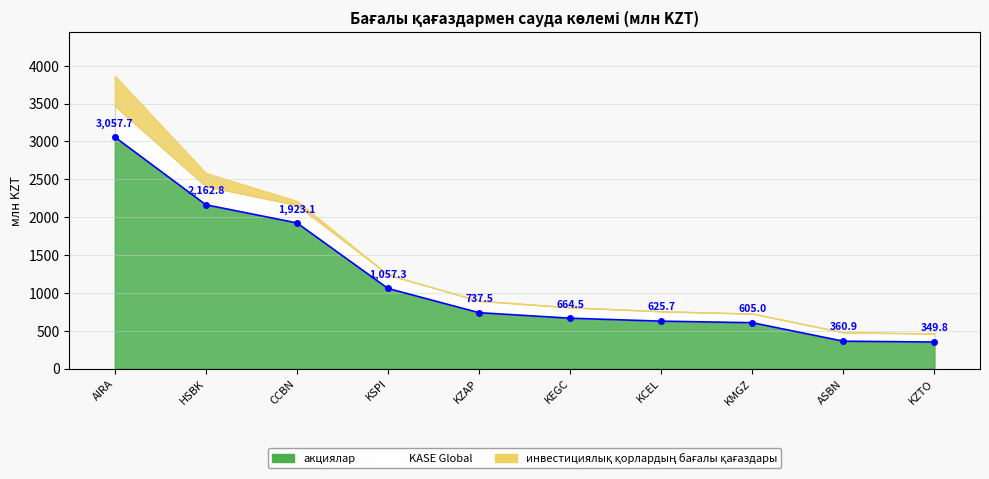

What is the difference between the maximum and minimum values in the акциялар series?

2707.9